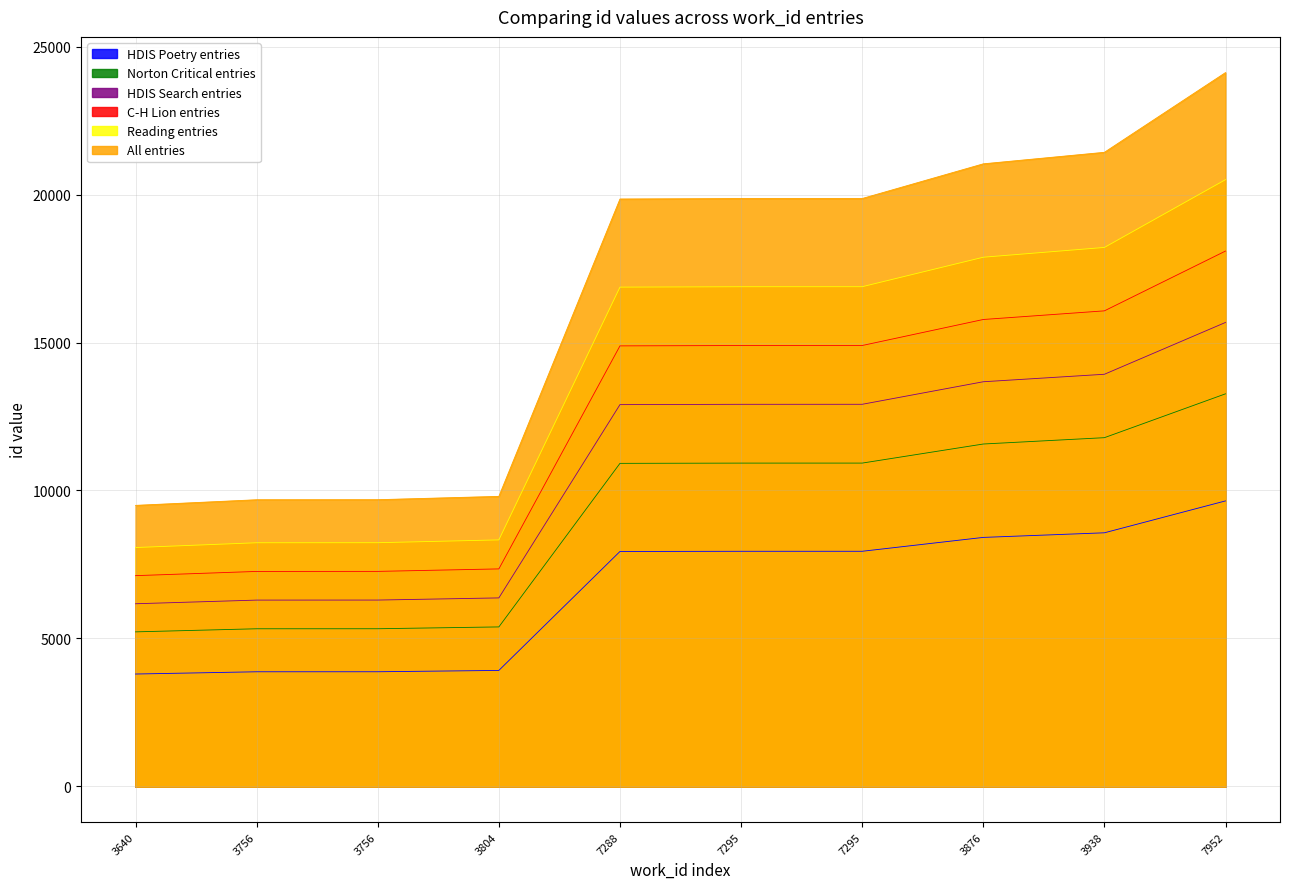

Rank the categories by value from lowest to highest.

3640, 3756, 3756, 3804, 7288, 7295, 7295, 3876, 3938, 7952